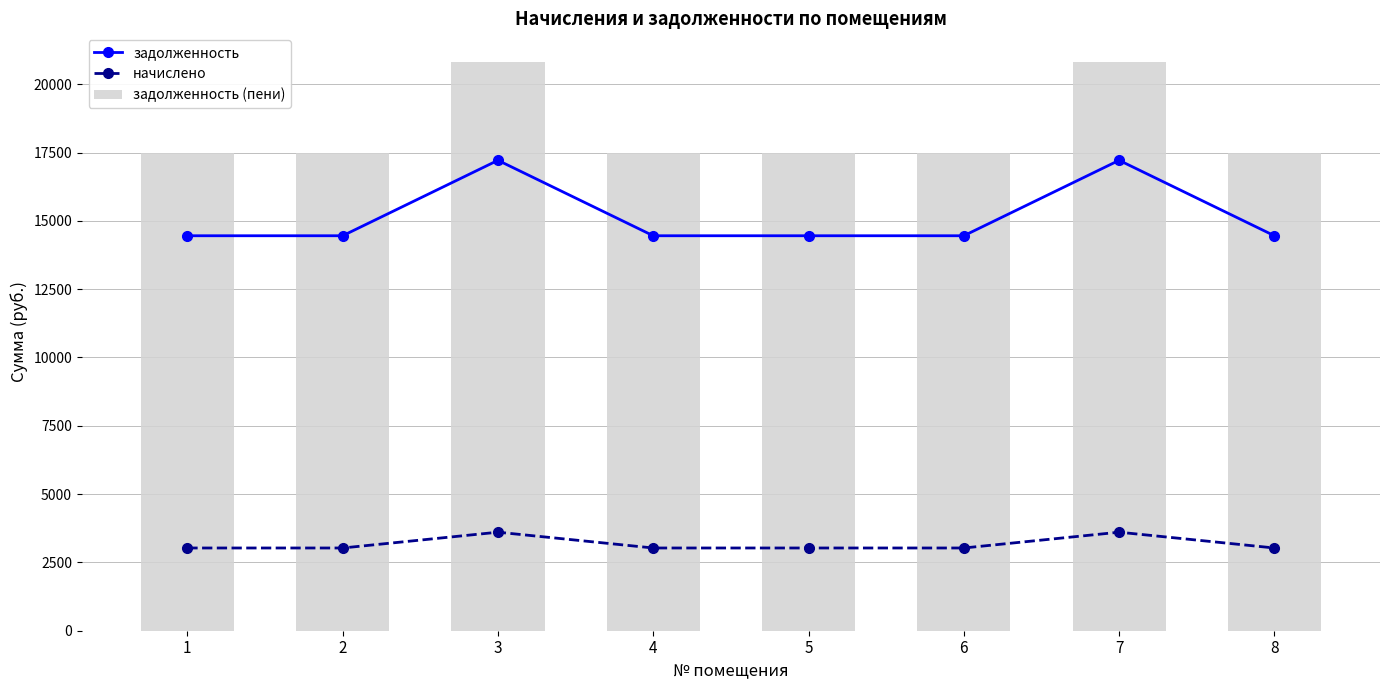

Reading left to right, extract all data points from this chart.

задолженность: 14455.4	14455.4	17216.5	14455.4	14455.4	14455.4	17216.5	14455.4
начислено: 3027.8	3027.8	3606.1	3027.8	3027.8	3027.8	3606.1	3027.8
задолженность (пени): 17483.3	17483.3	20822.6	17483.3	17483.3	17483.3	20822.6	17483.3